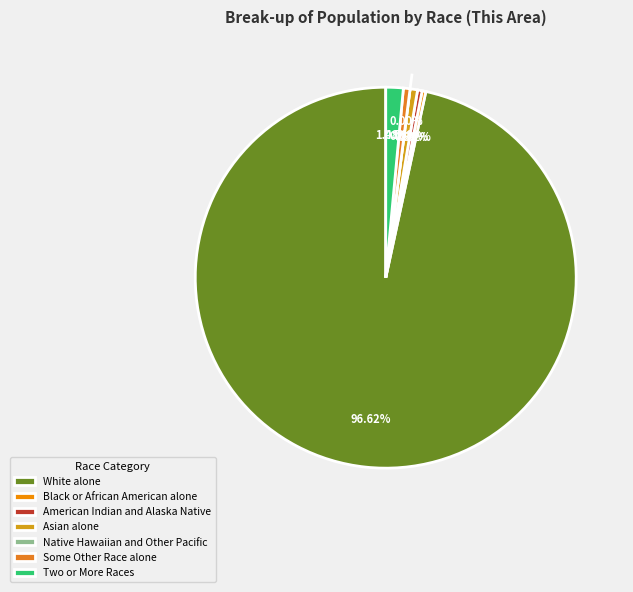

To the nearest percent, what is the average slice percentage?

14%